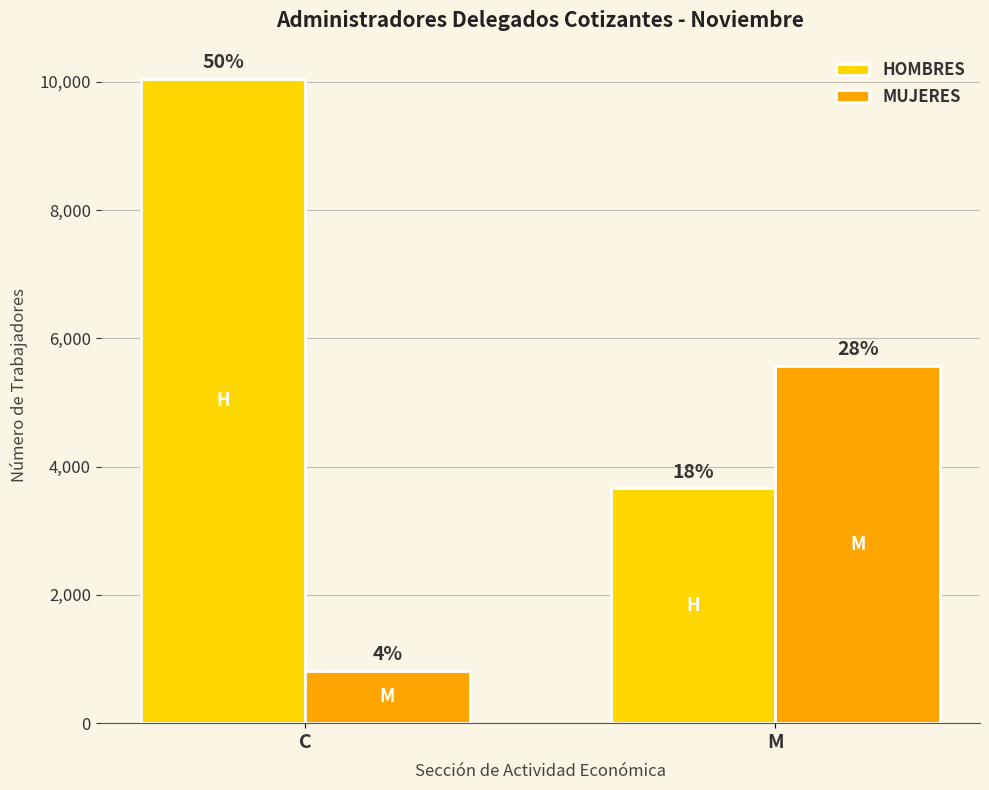

How many groups of bars are there?

2